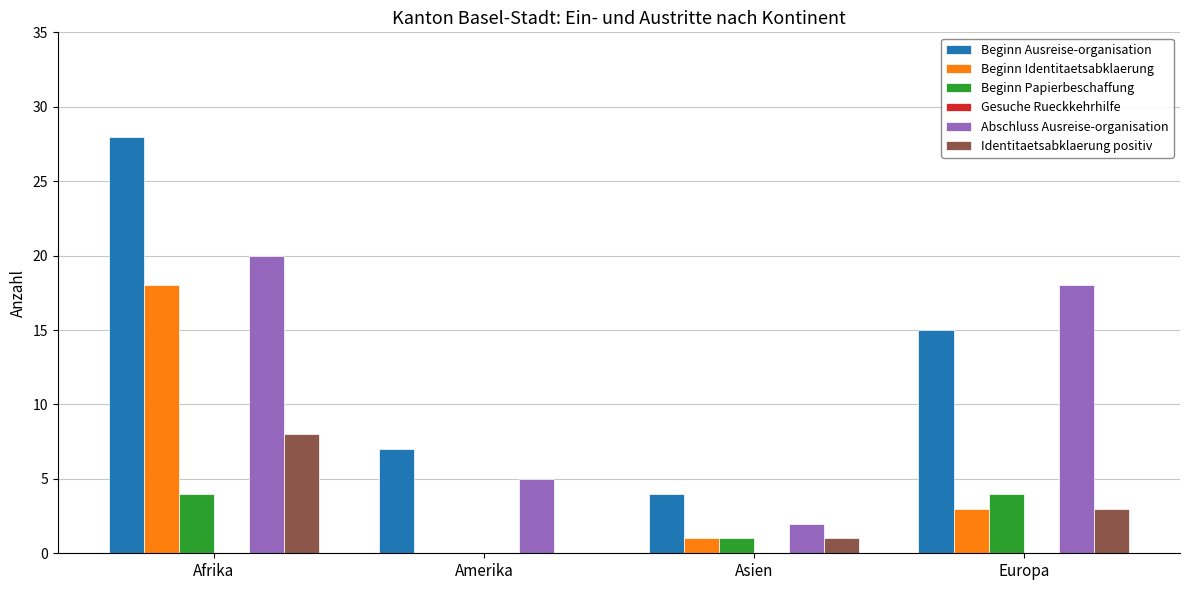

Which series changed the most between Amerika and Europa?

Abschluss Ausreise-organisation